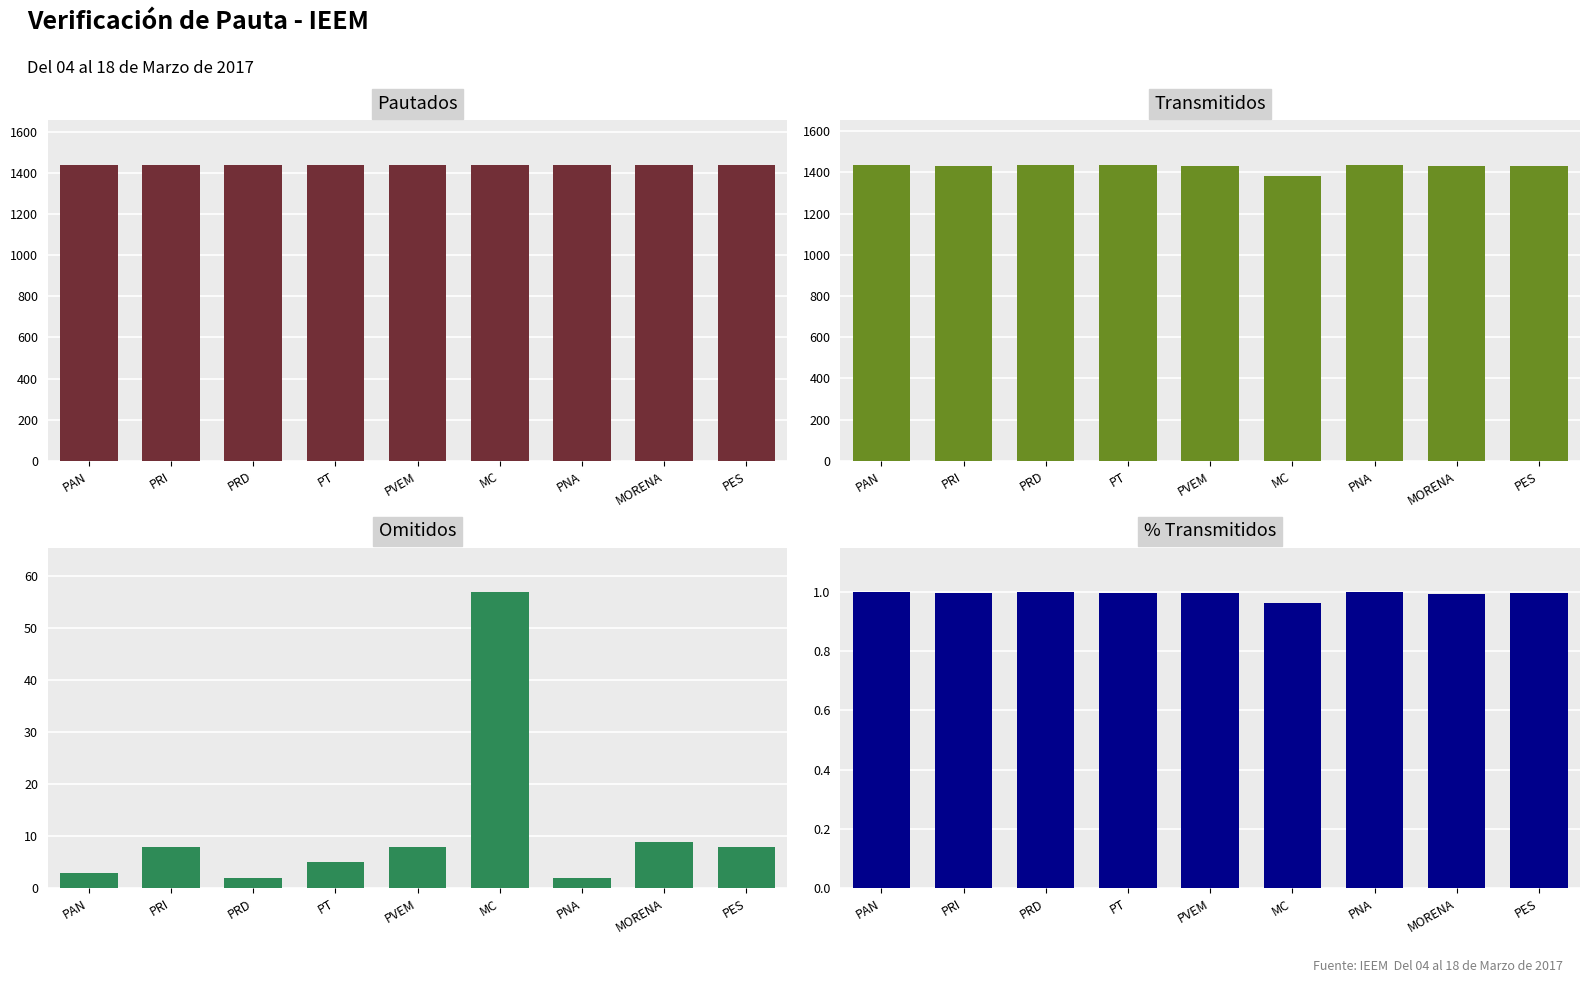

What position from the left is PVEM?

5